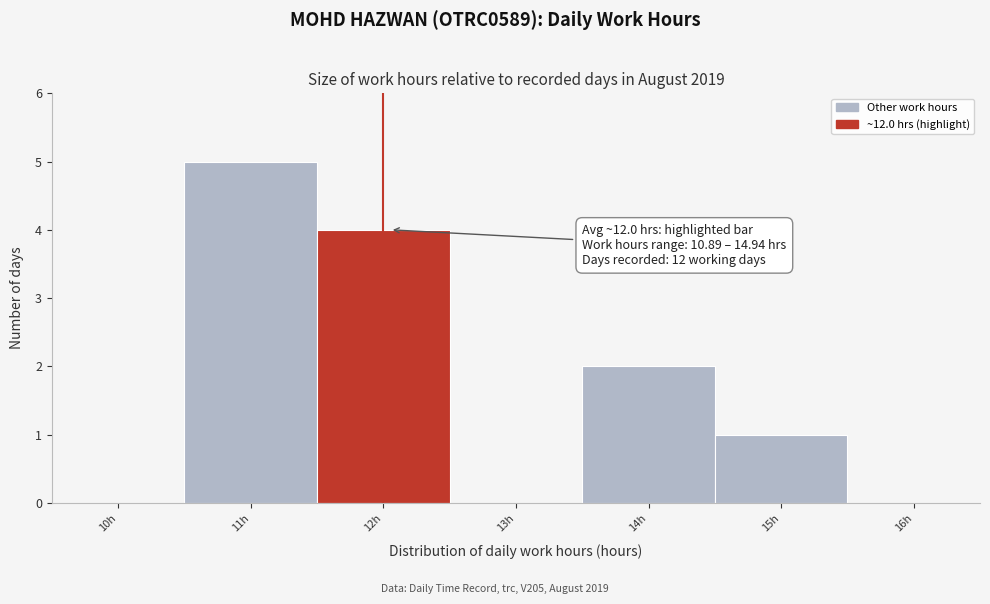

Which range on the x-axis has the tallest bar?

10.5 to 11.5